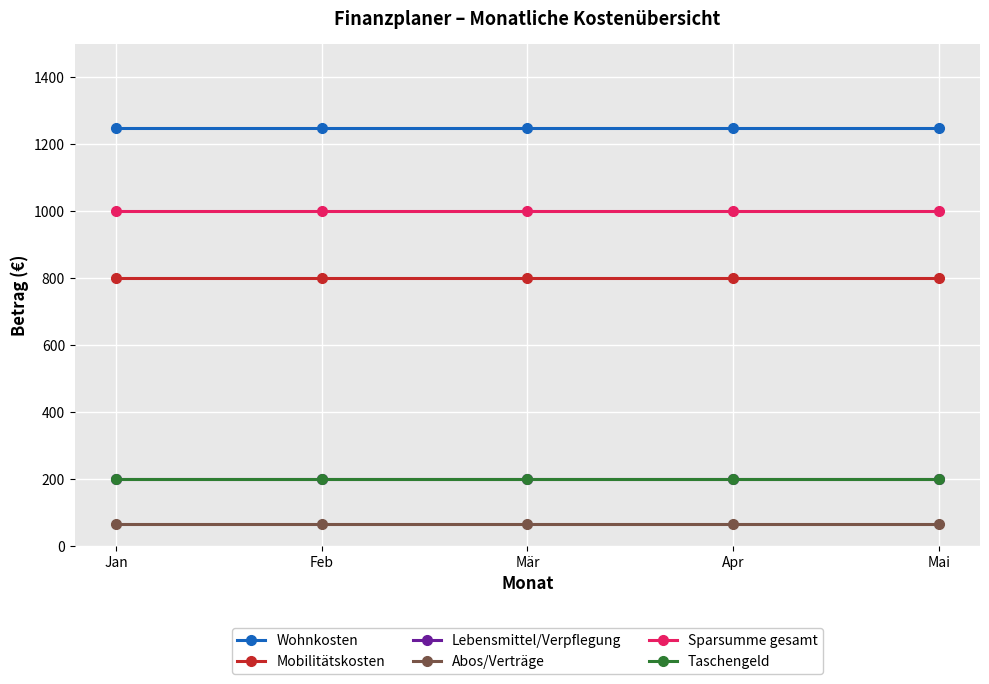

Which series has the largest range (max minus min)?

Wohnkosten